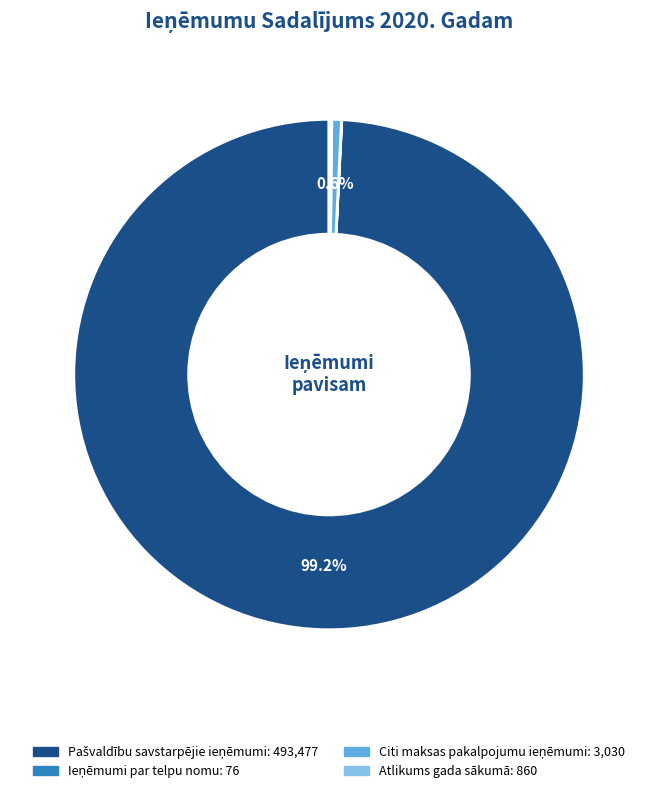

Is there any slice that represents more than half of the pie?

Yes